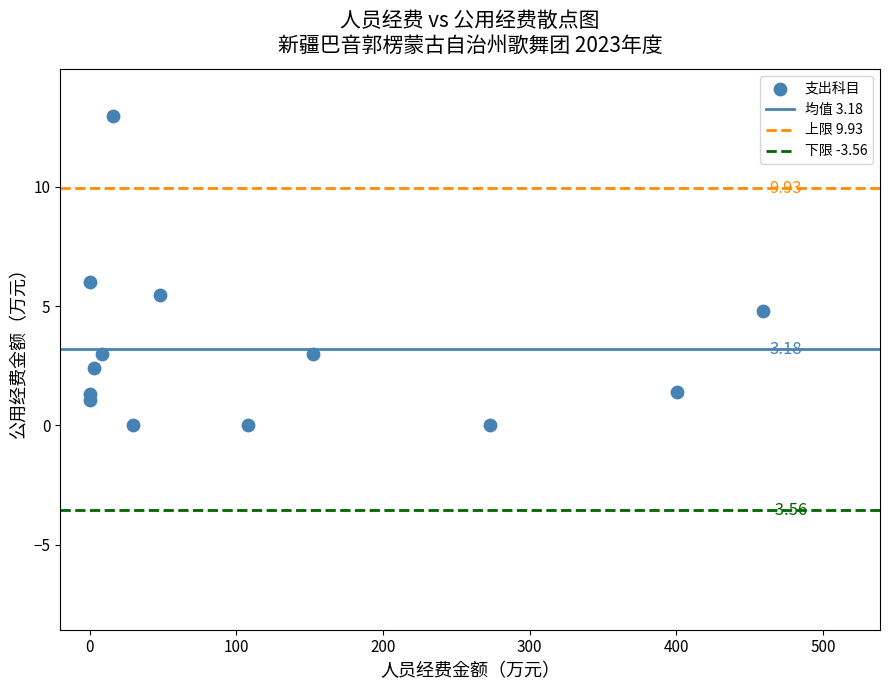

What is the range of X values (max minus min)?

459.0